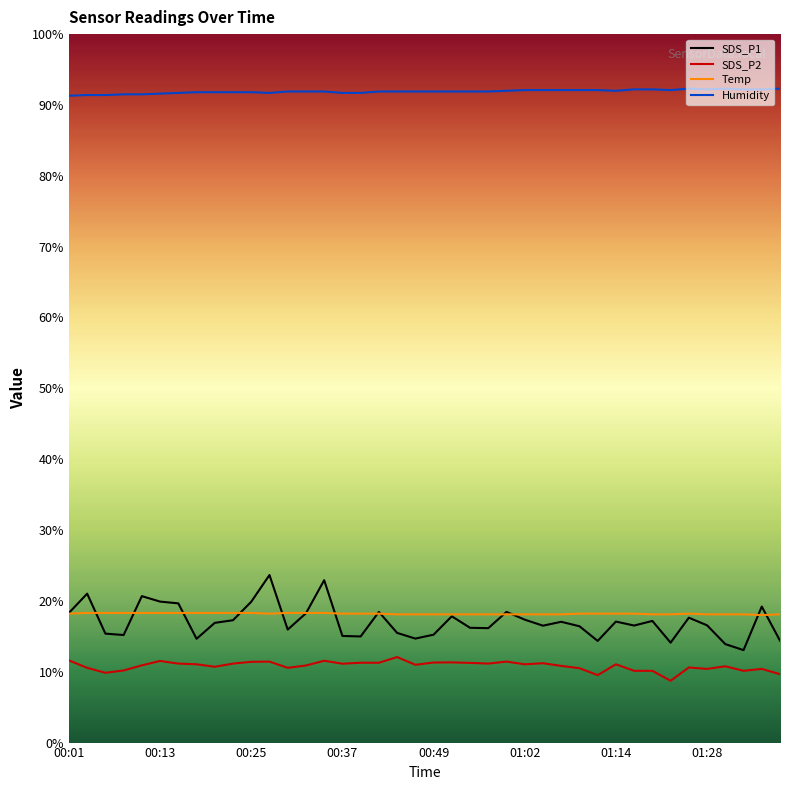

Which series has the largest range (max minus min)?

SDS_P1